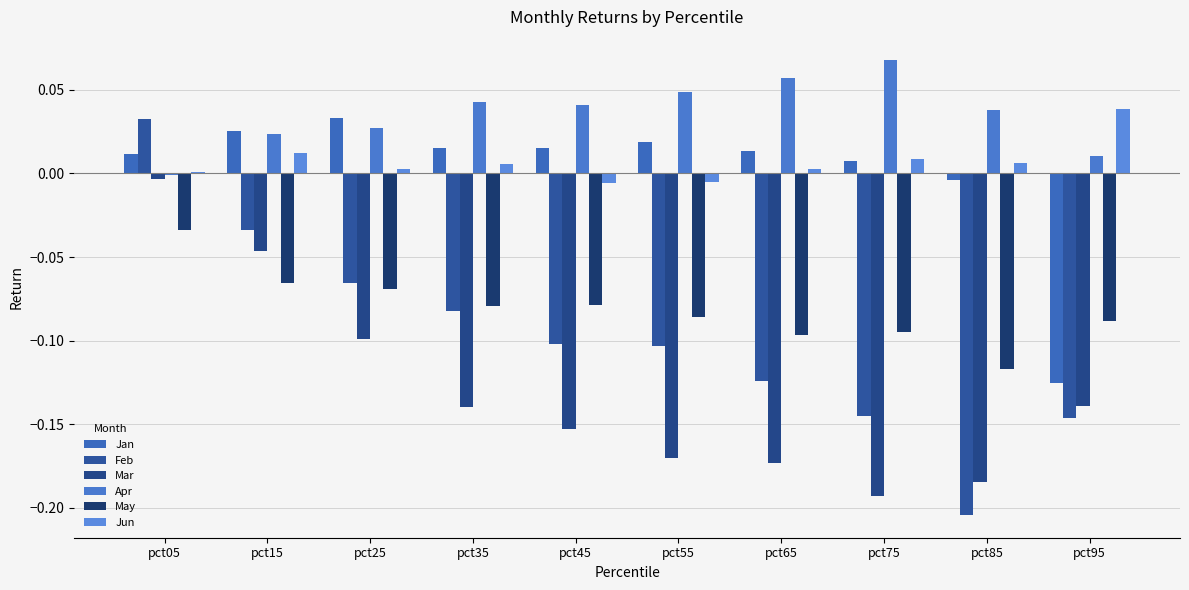

How many values in Apr are below zero?

1